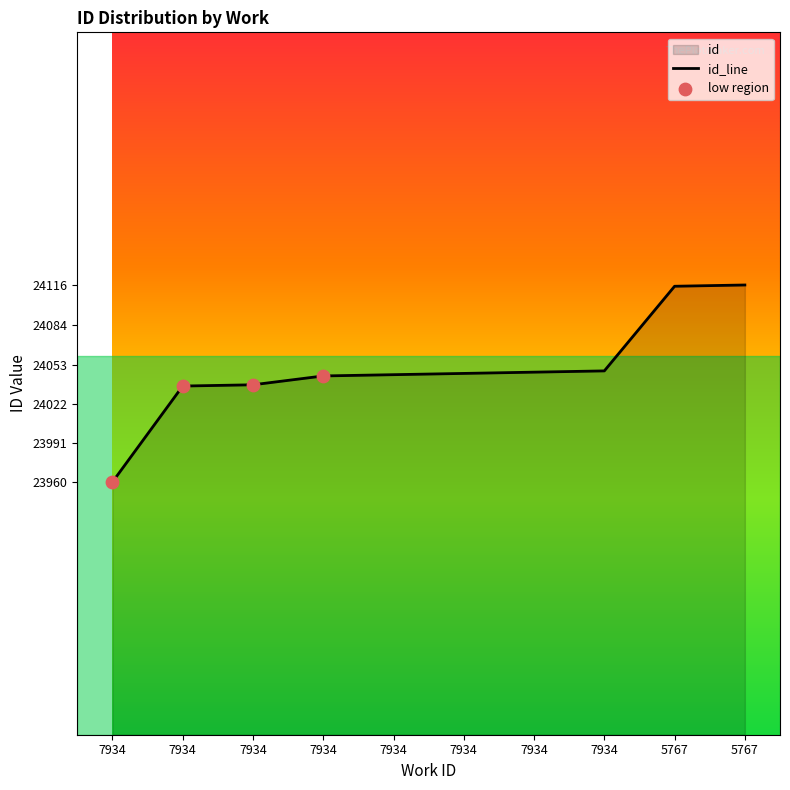

Approximately how many times larger is the value at 7934 compared to 5767?

1.0